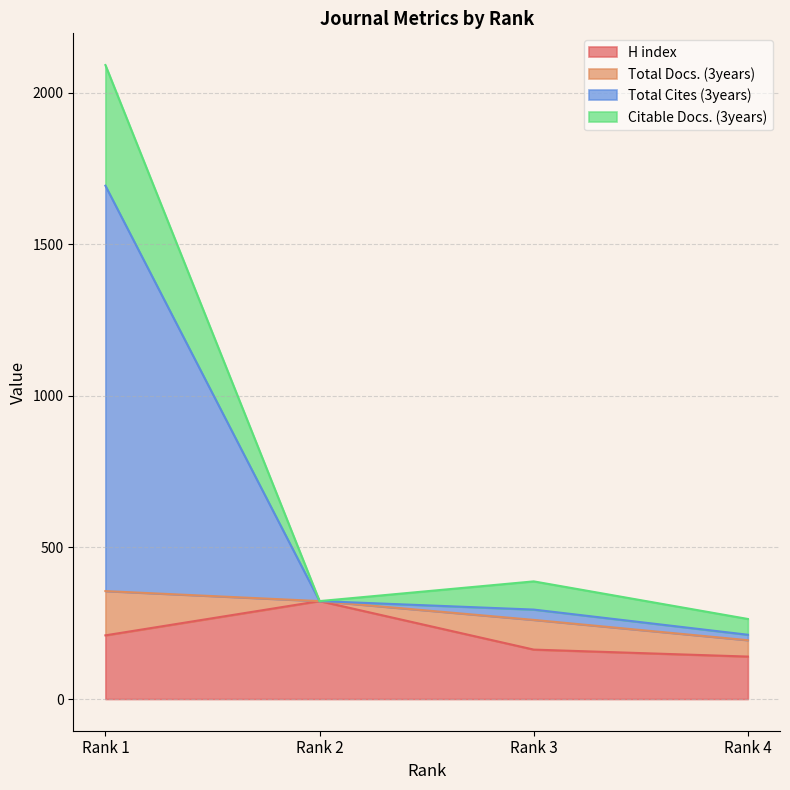

Which category has the highest value in the H index series?

Rank 2